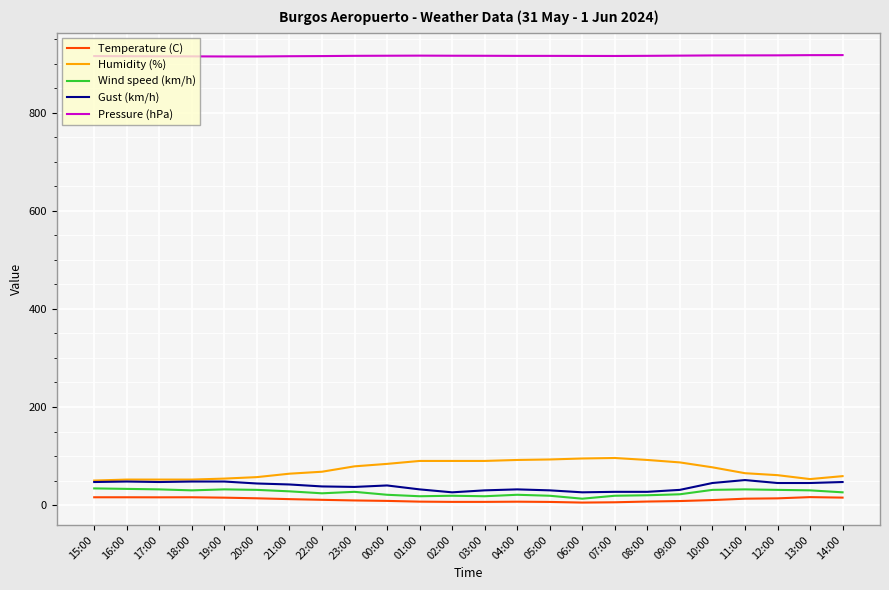

Is the value of Gust (km/h) at 15:00 greater than the value of Wind speed (km/h) at 16:00?

Yes